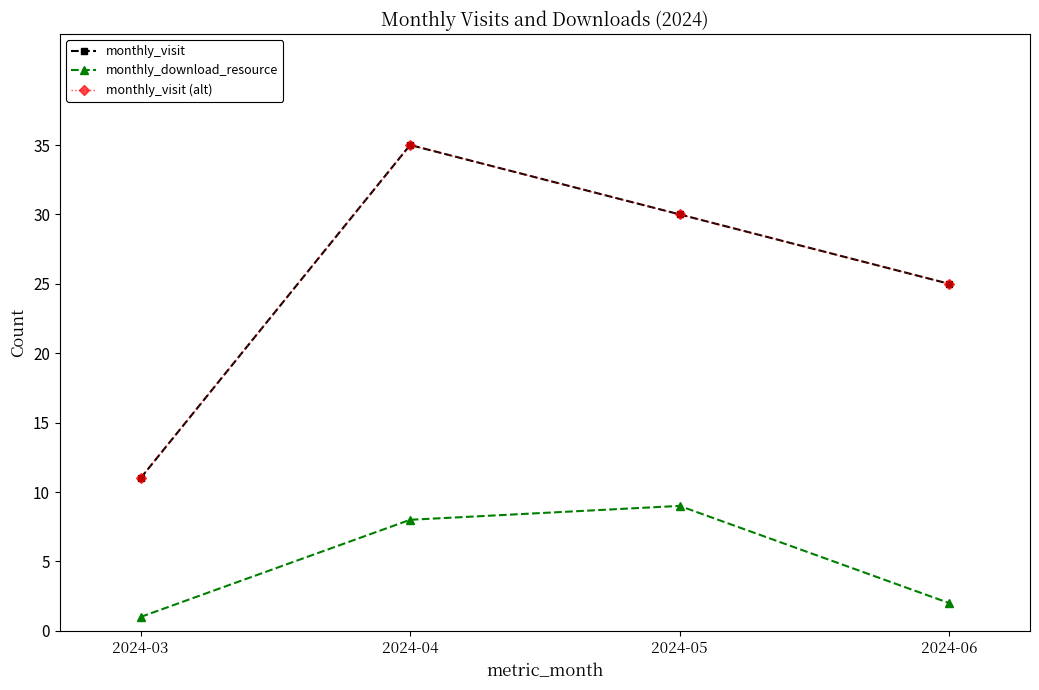

Rank the series at 2024-06 from lowest to highest value.

monthly_download_resource, monthly_visit, monthly_visit (alt)